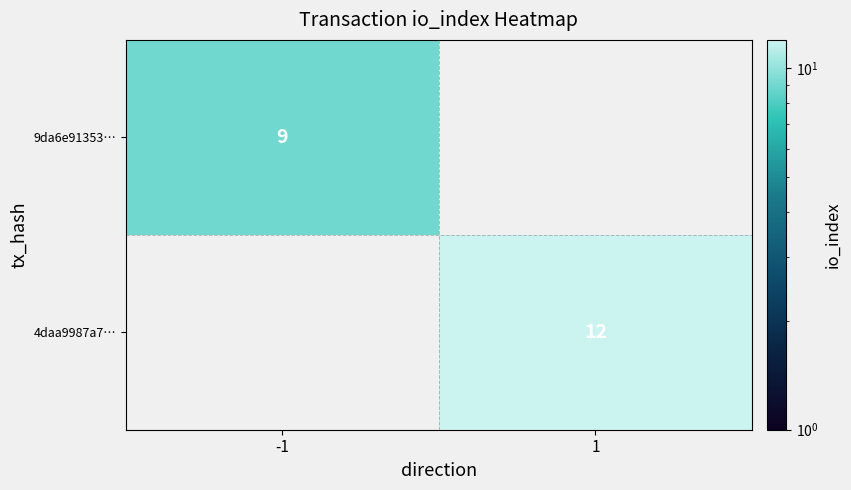

The value of 9da6e91353… at -1 is 6. True or false?

False